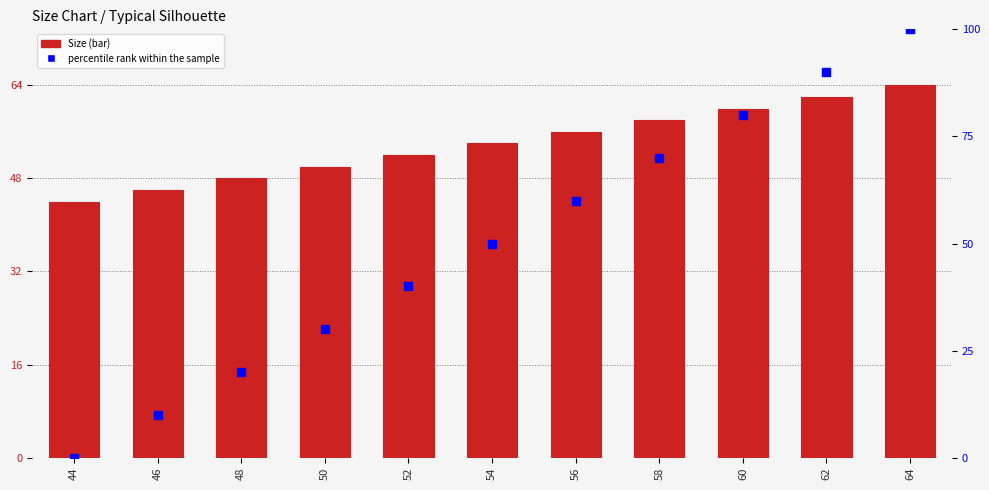

Which series contains the highest Y value?

percentile rank within the sample